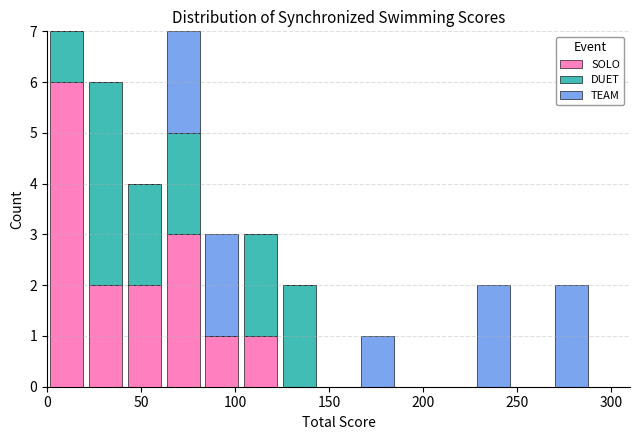

Reading left to right, list every stacked bar in this chart as the range it spans on the x-axis followed by its total height. Neither the bar edges nor the heights are printed on the chart, so give them approximately, as read against the axes.

0 to 20: 7
20 to 40: 6
40 to 60: 4
60 to 85: 7
85 to 105: 3
105 to 125: 3
125 to 145: 2
145 to 165: 0
165 to 185: 1
185 to 205: 0
205 to 225: 0
225 to 250: 2
250 to 270: 0
270 to 290: 2
290 to 310: 0